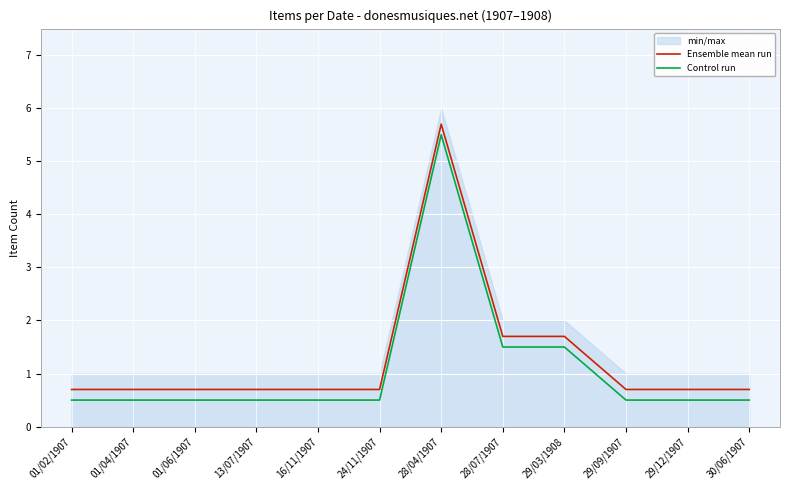

Rank the series at 24/11/1907 from lowest to highest value.

Control run, Ensemble mean run